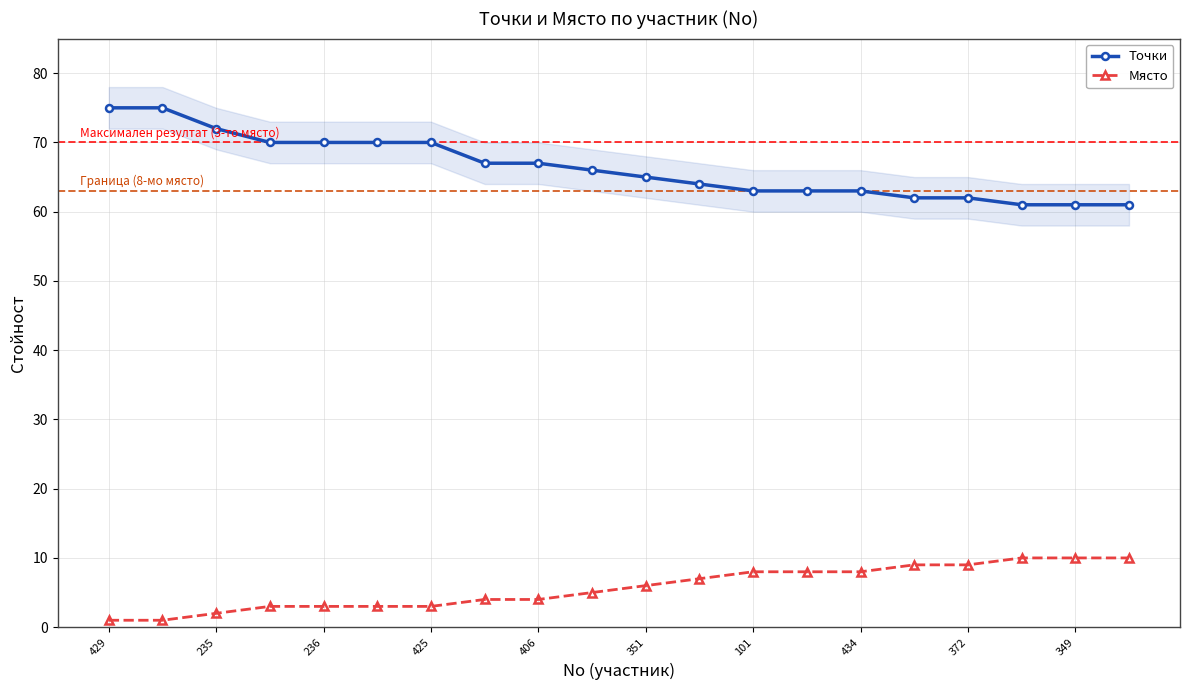

Count the number of categories in the chart.

20